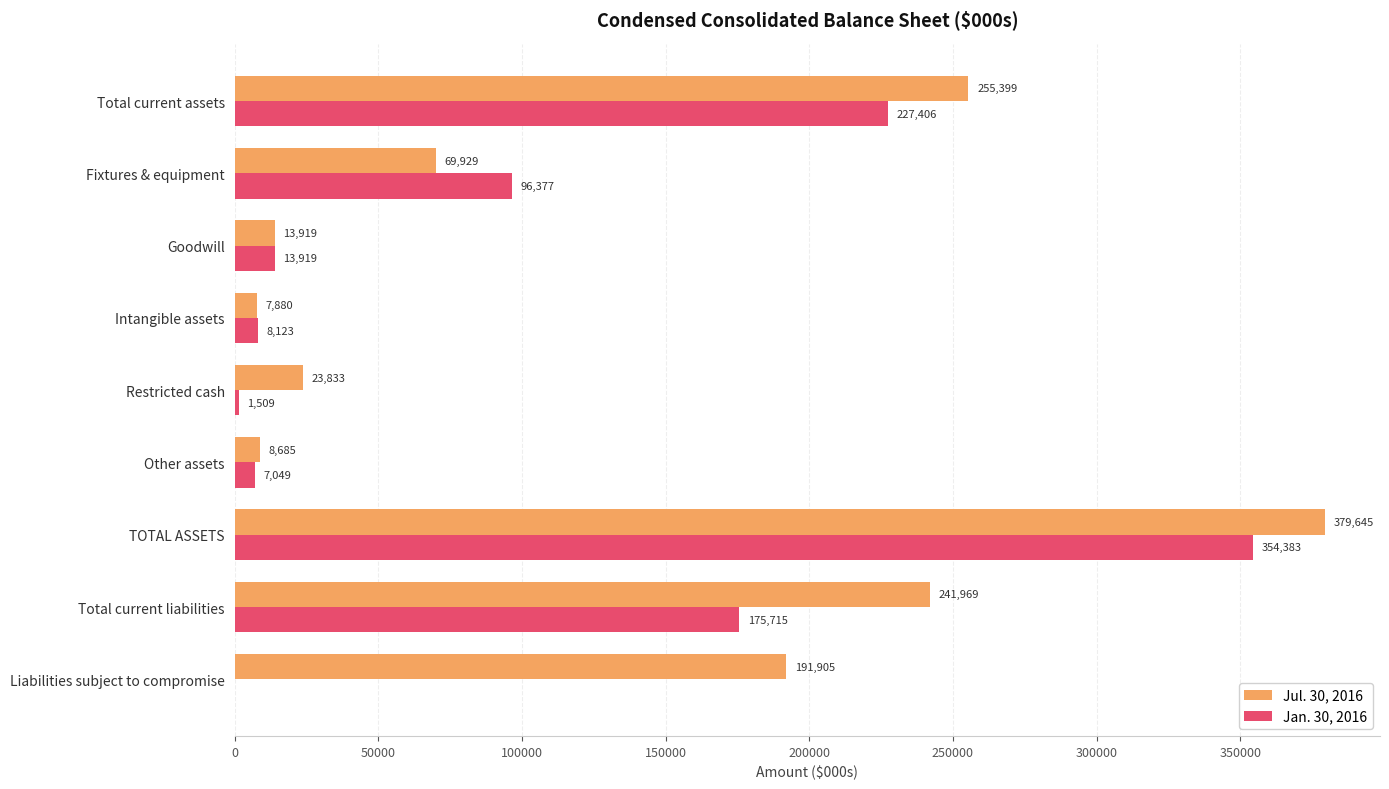

Is the value of Jan. 30, 2016 at Total current liabilities greater than the value of Jul. 30, 2016 at Liabilities subject to compromise?

No